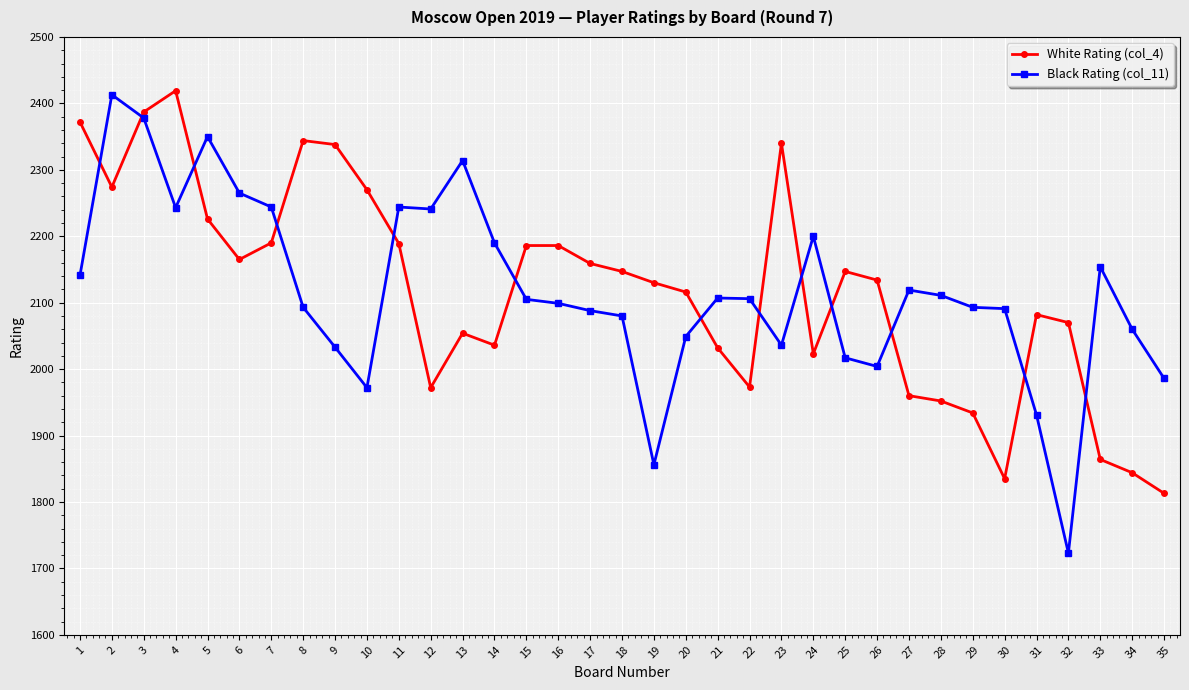

Which series changed the most between 11 and 35?

White Rating (col_4)